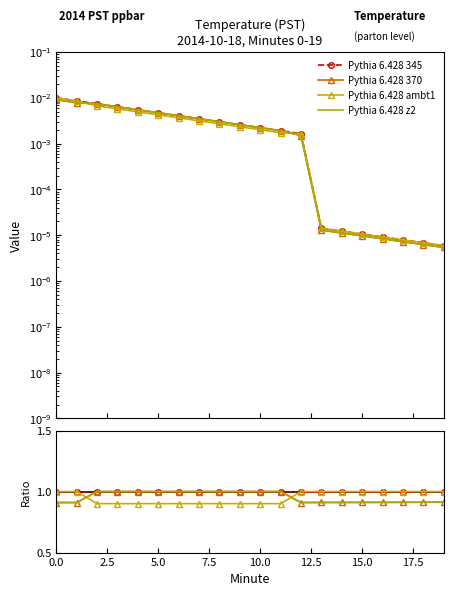

What is the difference between the highest and lowest values at 5.0?

0.1